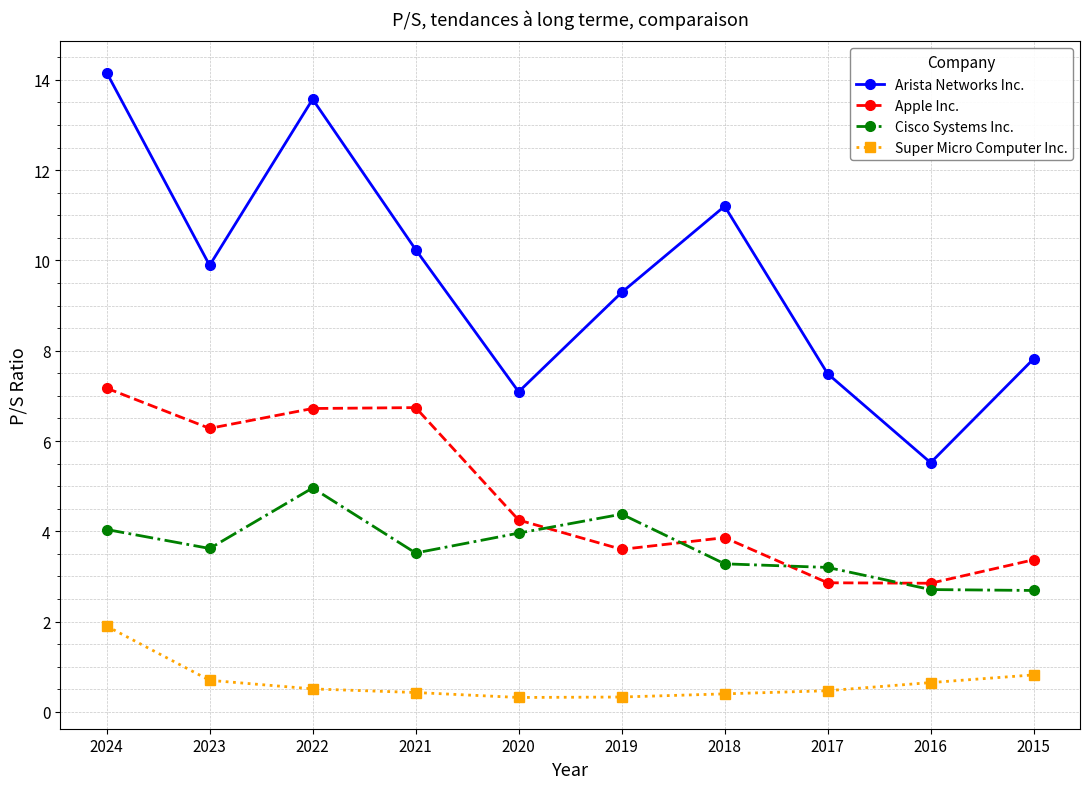

What is the spread (max minus min) of values at 2021?

9.8